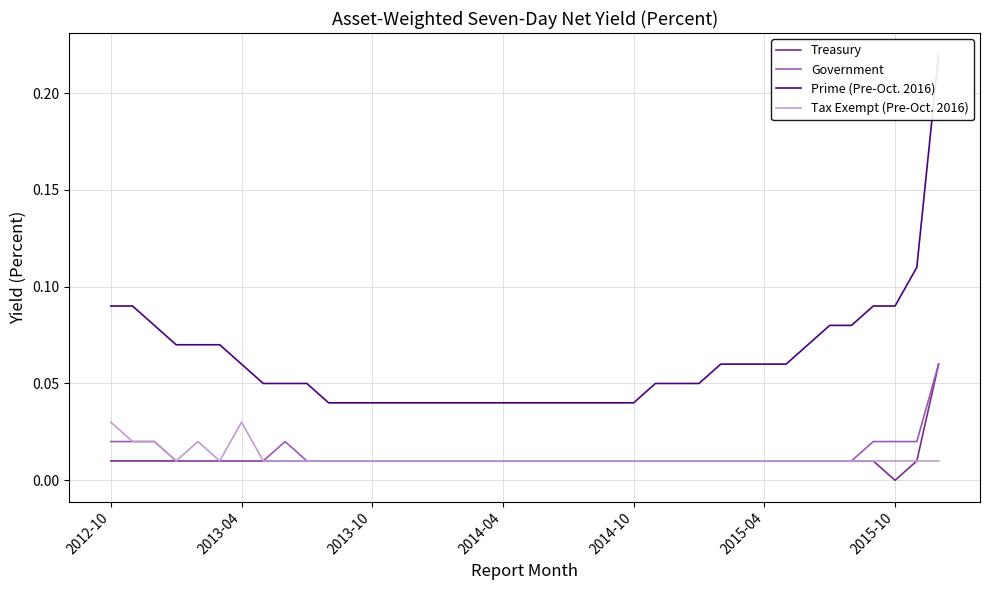

Reading left to right, what are all the values shown in this chart?

Treasury: 0.0	0.0	0.0	0.0	0.0	0.0	0.0	0.0	0.0	0.0	0.0	0.0	0.0	0.0	0.0	0.0	0.0	0.0	0.0	0.0	0.0	0.0	0.0	0.0	0.0	0.0	0.0	0.0	0.0	0.0	0.0	0.0	0.0	0.0	0.0	0.0	0.0	0.0	0.1
Government: 0.0	0.0	0.0	0.0	0.0	0.0	0.0	0.0	0.0	0.0	0.0	0.0	0.0	0.0	0.0	0.0	0.0	0.0	0.0	0.0	0.0	0.0	0.0	0.0	0.0	0.0	0.0	0.0	0.0	0.0	0.0	0.0	0.0	0.0	0.0	0.0	0.0	0.0	0.1
Prime (Pre-Oct. 2016): 0.1	0.1	0.1	0.1	0.1	0.1	0.1	0.1	0.1	0.1	0.0	0.0	0.0	0.0	0.0	0.0	0.0	0.0	0.0	0.0	0.0	0.0	0.0	0.0	0.0	0.1	0.1	0.1	0.1	0.1	0.1	0.1	0.1	0.1	0.1	0.1	0.1	0.1	0.2
Tax Exempt (Pre-Oct. 2016): 0.0	0.0	0.0	0.0	0.0	0.0	0.0	0.0	0.0	0.0	0.0	0.0	0.0	0.0	0.0	0.0	0.0	0.0	0.0	0.0	0.0	0.0	0.0	0.0	0.0	0.0	0.0	0.0	0.0	0.0	0.0	0.0	0.0	0.0	0.0	0.0	0.0	0.0	0.0